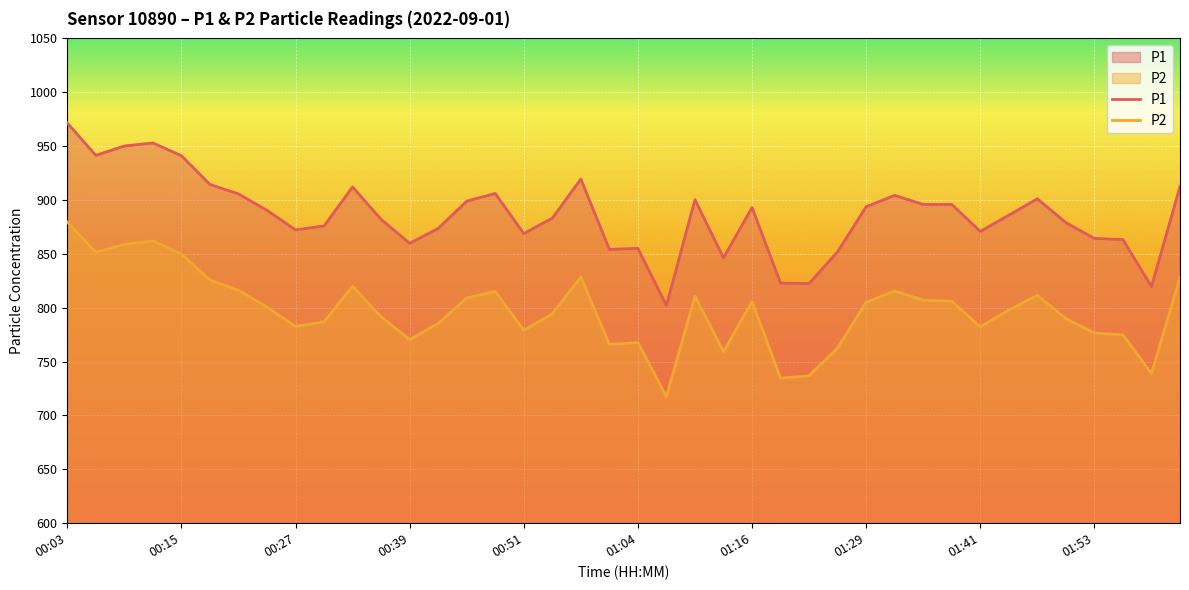

How many lines are shown in the chart?

2